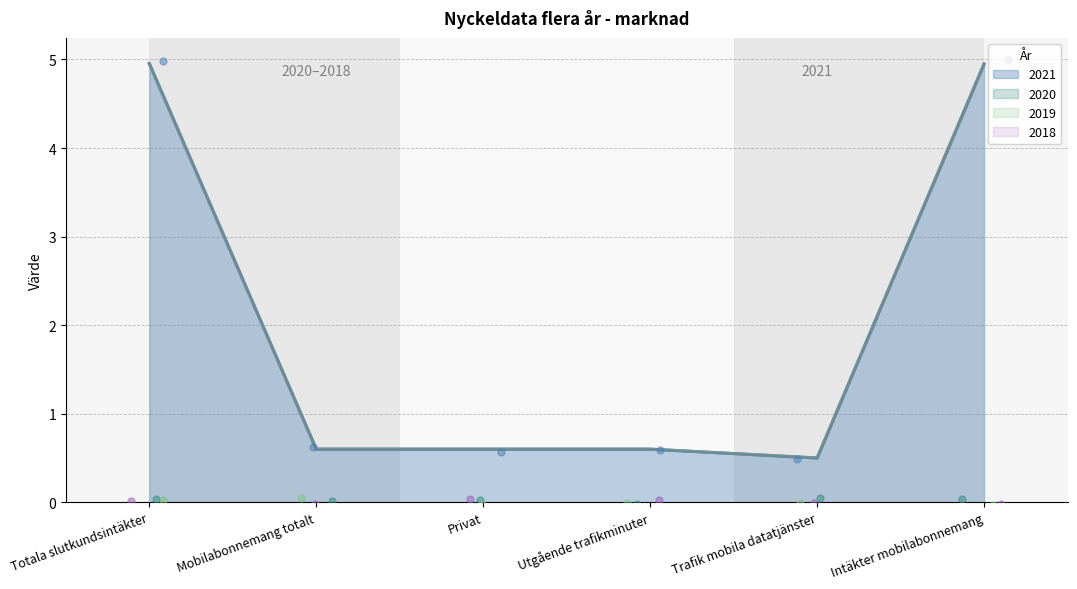

What is the total value across all series at Trafik mobila datatjänster?

0.5